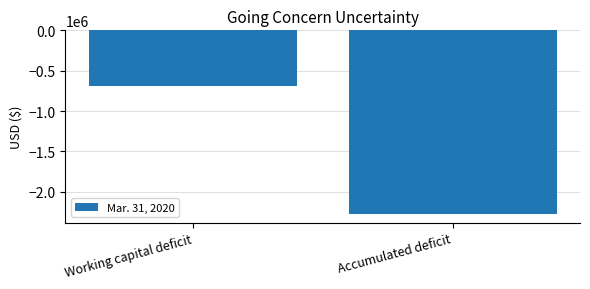

What is the difference between the maximum and minimum values?

1585605